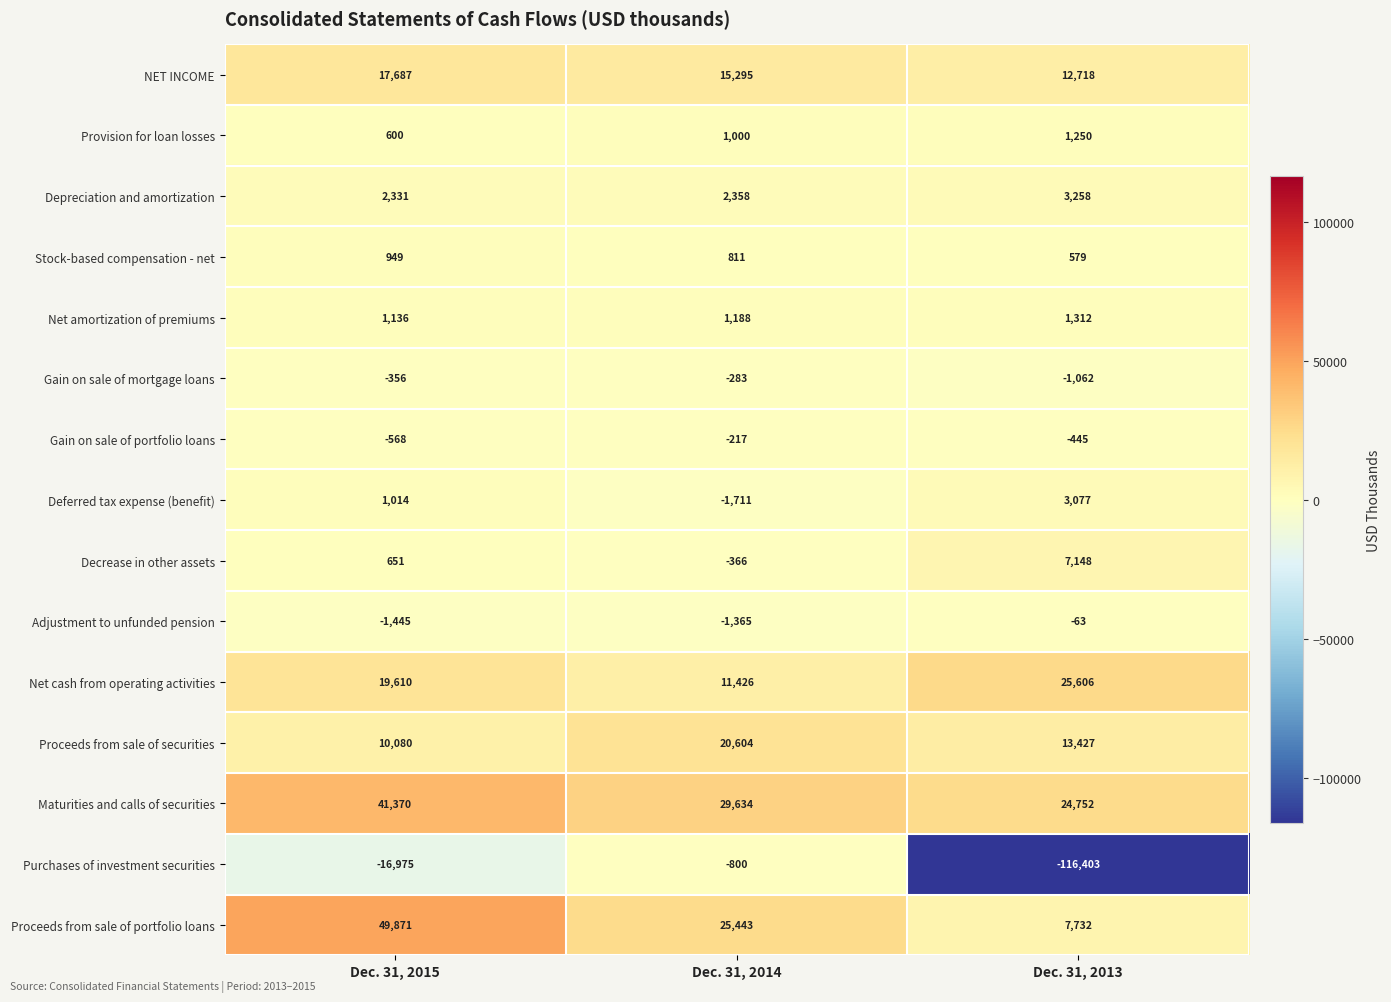

At Dec. 31, 2014, list the series in order from smallest to largest.

Deferred tax expense (benefit), Adjustment to unfunded pension, Purchases of investment securities, Decrease in other assets, Gain on sale of mortgage loans, Gain on sale of portfolio loans, Stock-based compensation - net, Provision for loan losses, Net amortization of premiums, Depreciation and amortization, Net cash from operating activities, NET INCOME, Proceeds from sale of securities, Proceeds from sale of portfolio loans, Maturities and calls of securities